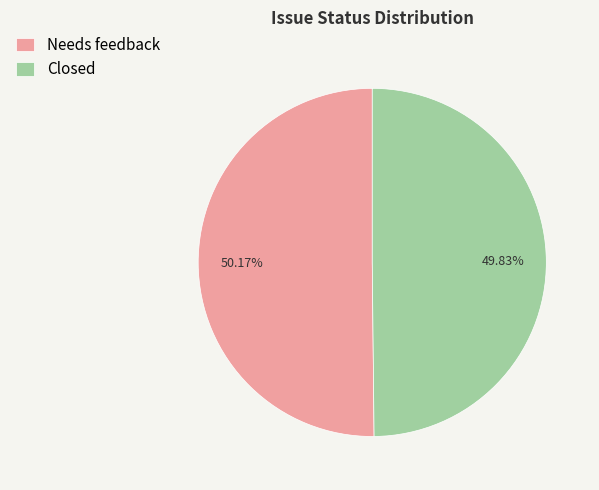

Is there any slice that represents more than half of the pie?

Yes